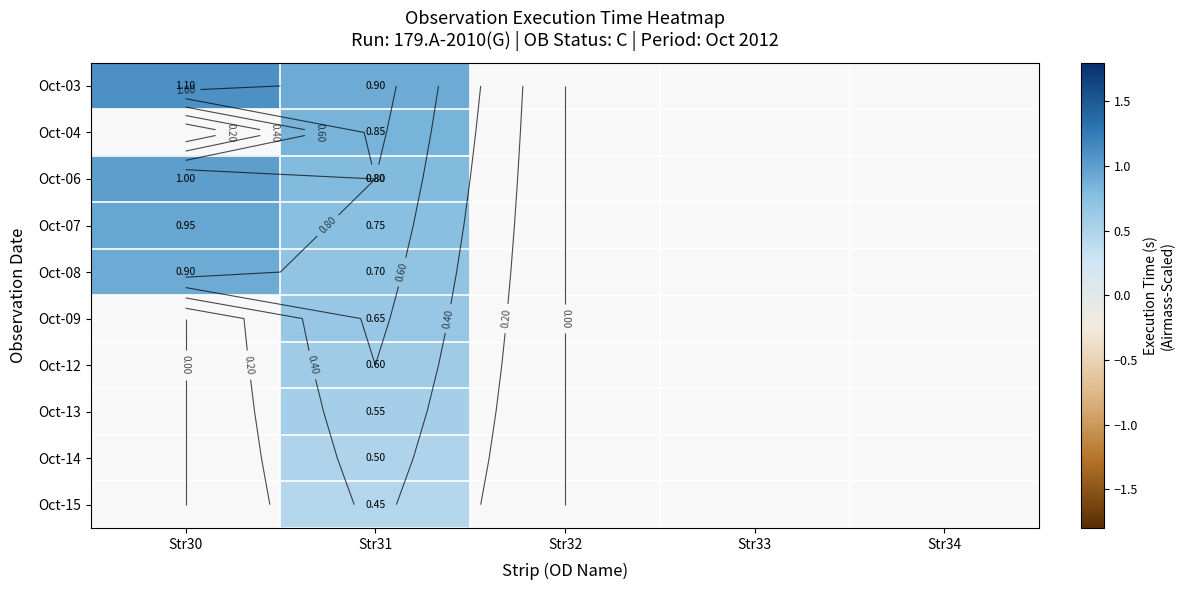

What is the difference between the maximum and minimum values in the Oct-06 series?

0.2